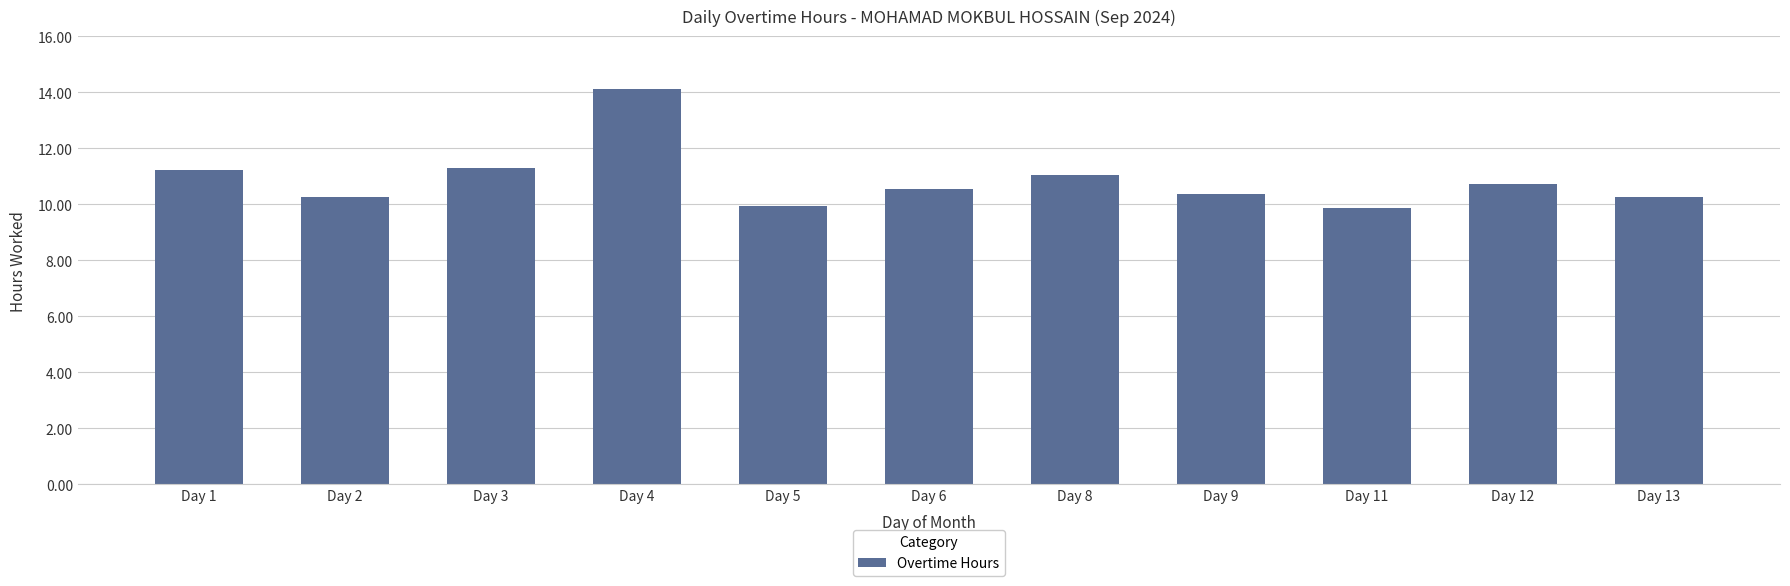

What is the sum of all values?

119.6